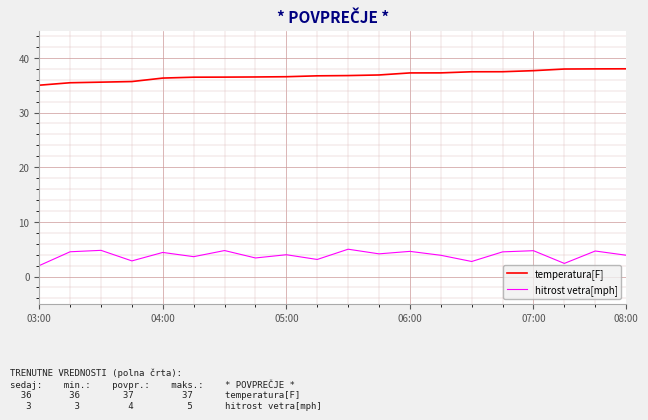

Which series has the largest total across all categories?

temperatura[F]